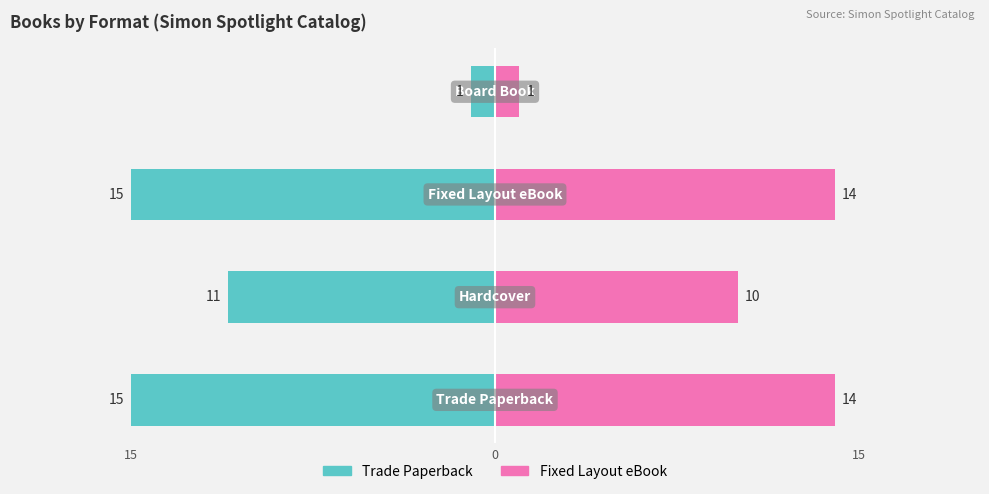

Which series has the widest spread of values?

Trade Paperback